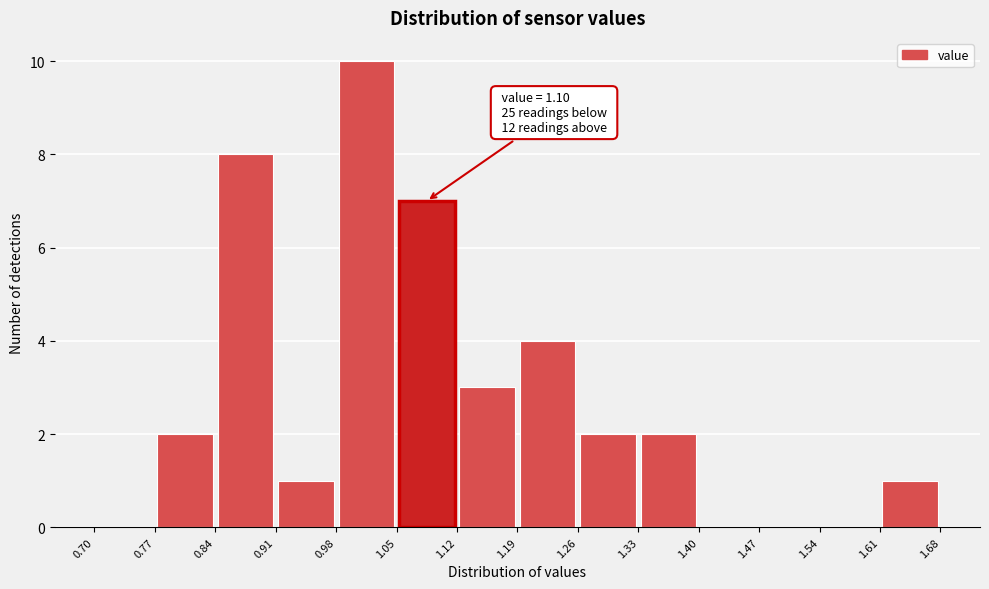

Which range on the x-axis has the tallest bar?

0.98 to 1.05